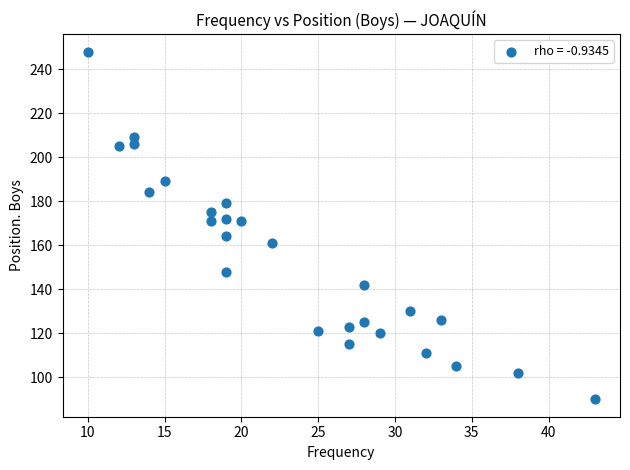

What is the range of Y values (max minus min)?

158